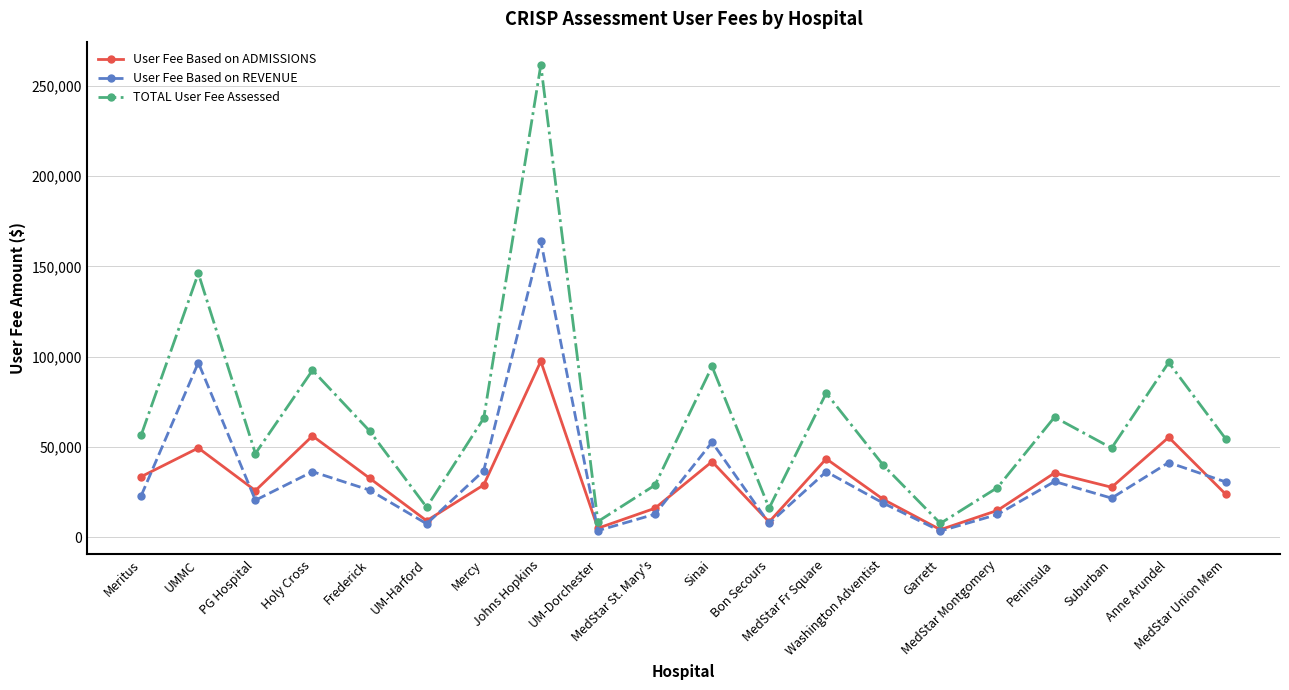

True or false: User Fee Based on ADMISSIONS and TOTAL User Fee Assessed intersect in this chart.

False